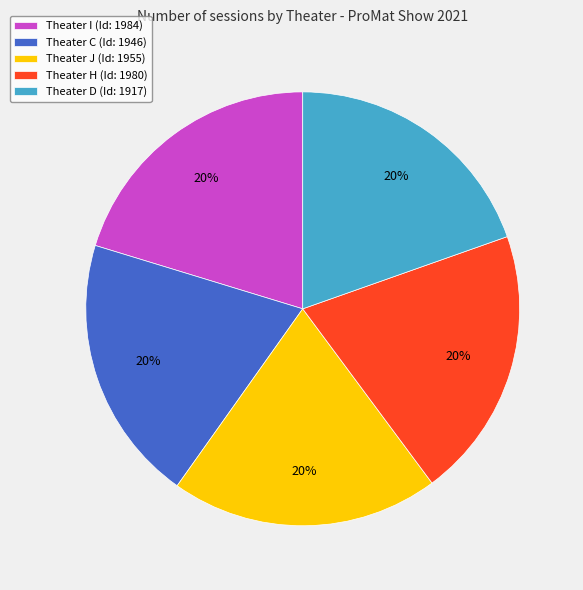

Approximately how many times larger is the value at Theater J (Id: 1955) compared to Theater C (Id: 1946)?

1.0